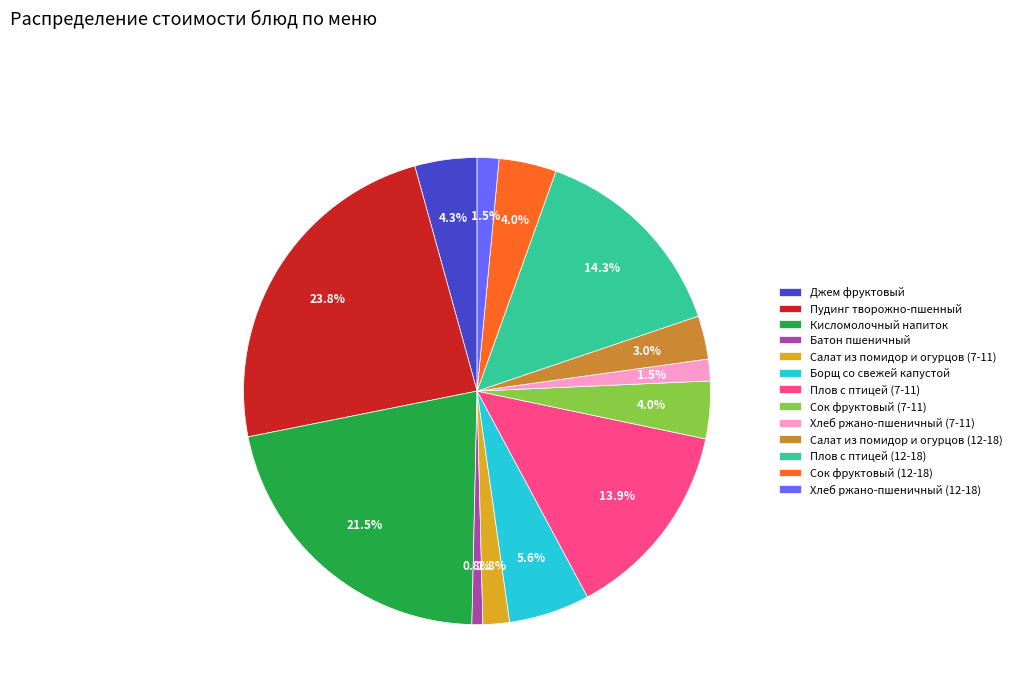

To the nearest percent, what is the difference between the Плов с птицей (7-11) and Пудинг творожно-пшенный slice percentages?

10%